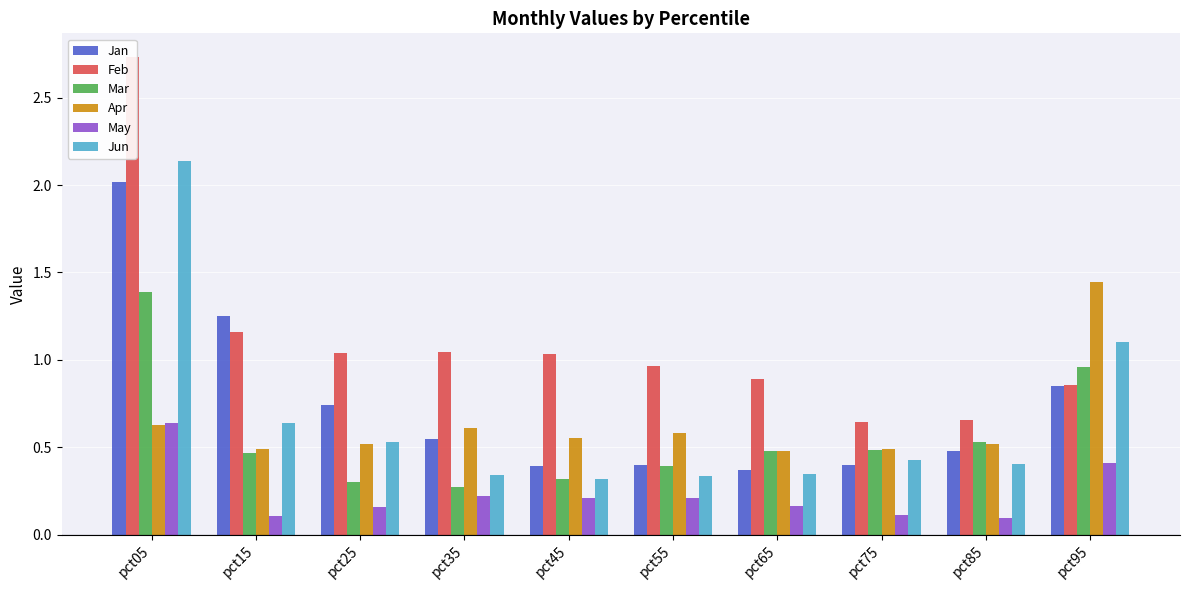

Which series has the largest range (max minus min)?

Feb